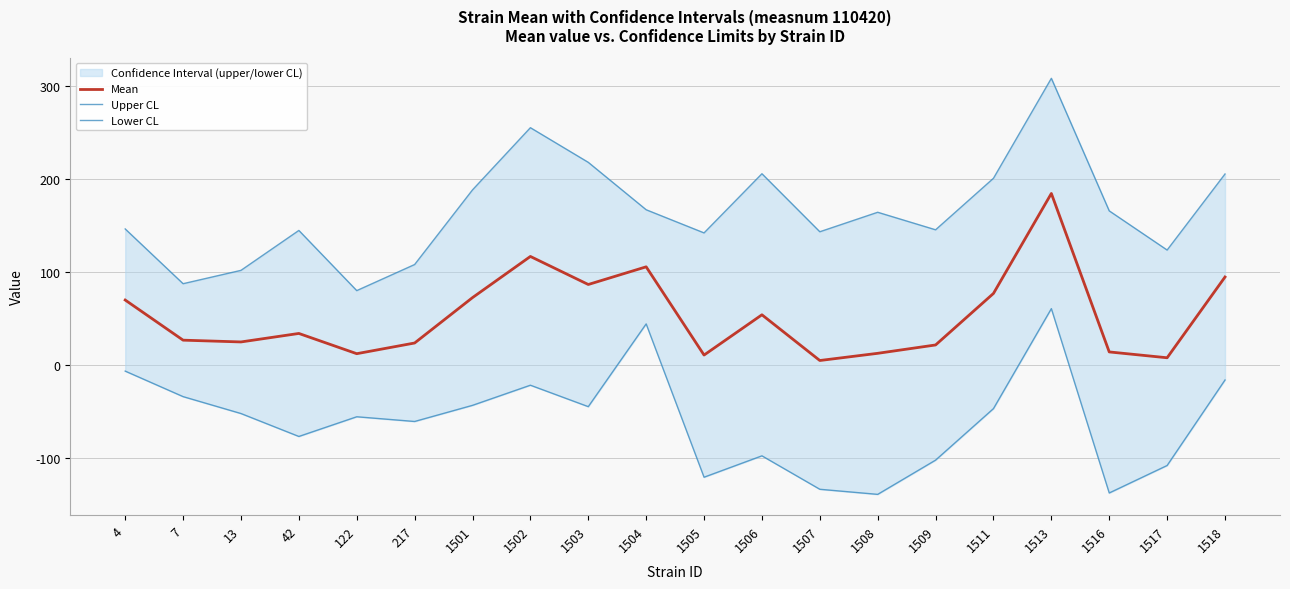

True or false: Lower CL and Mean cross at least once.

False